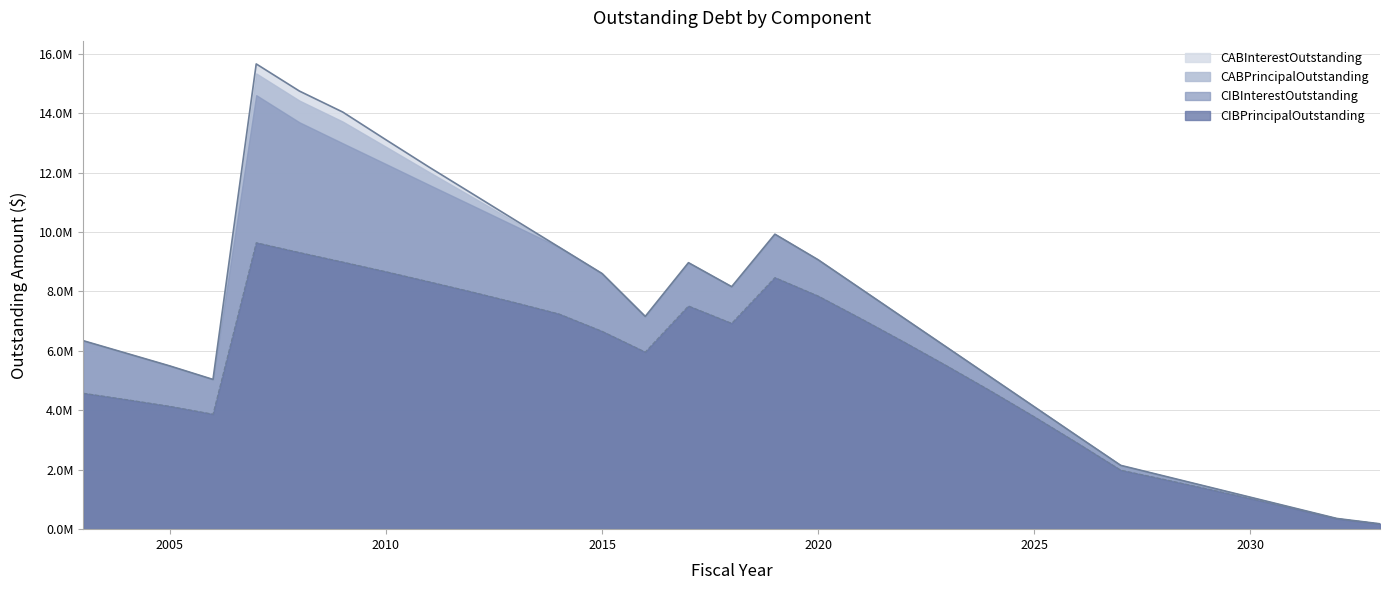

What is the value of the CIBPrincipalOutstanding point at the 19th from the left?

7077000.0